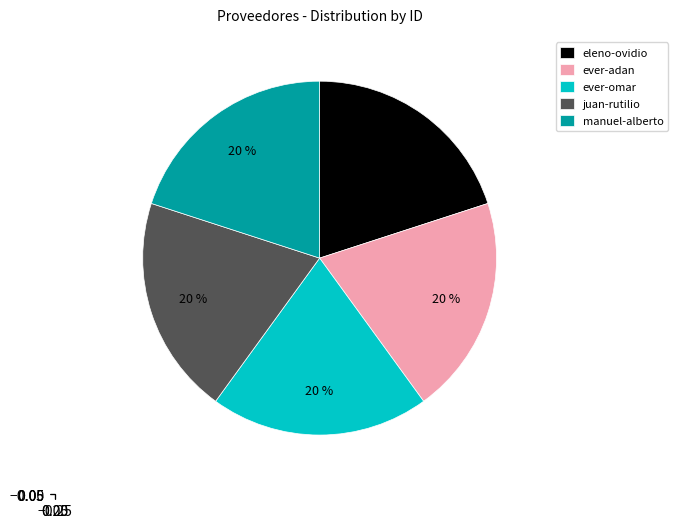

What is the ratio of the value at ever-adan to the value at eleno-ovidio?

1.0